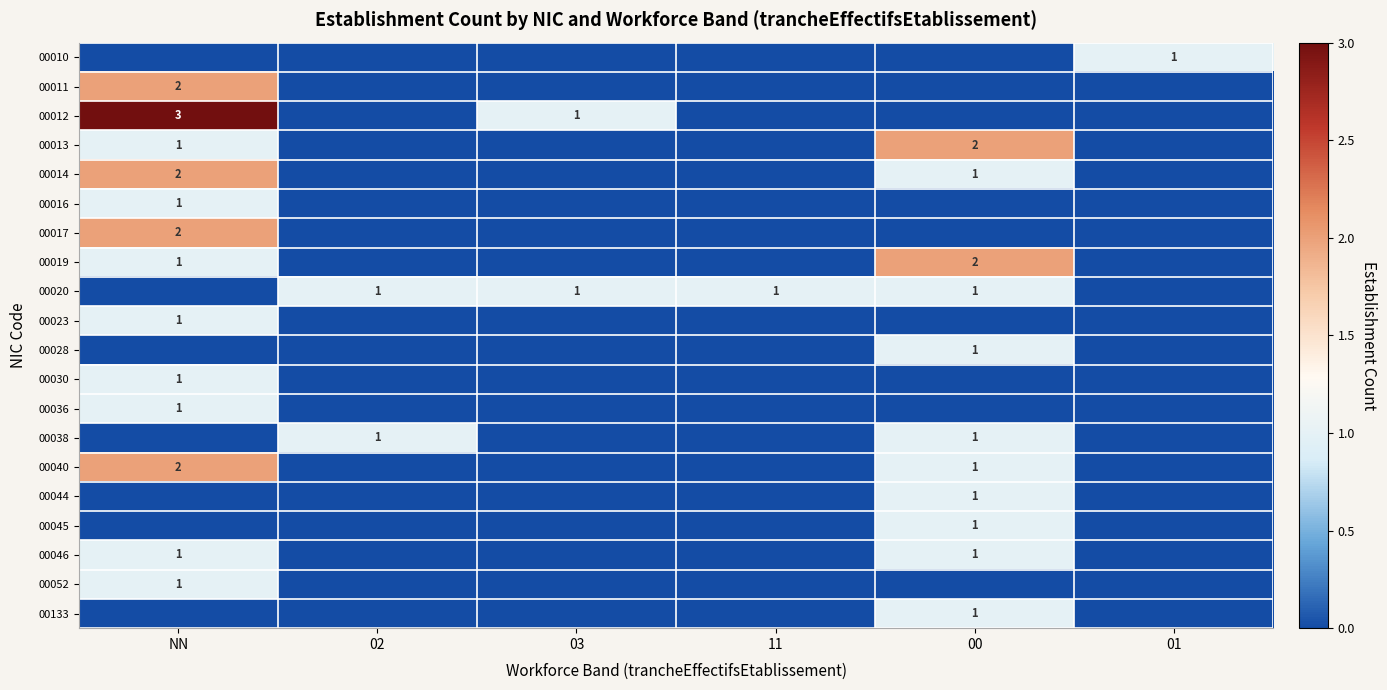

Is it true that 00020 equals 1 at 02?

True